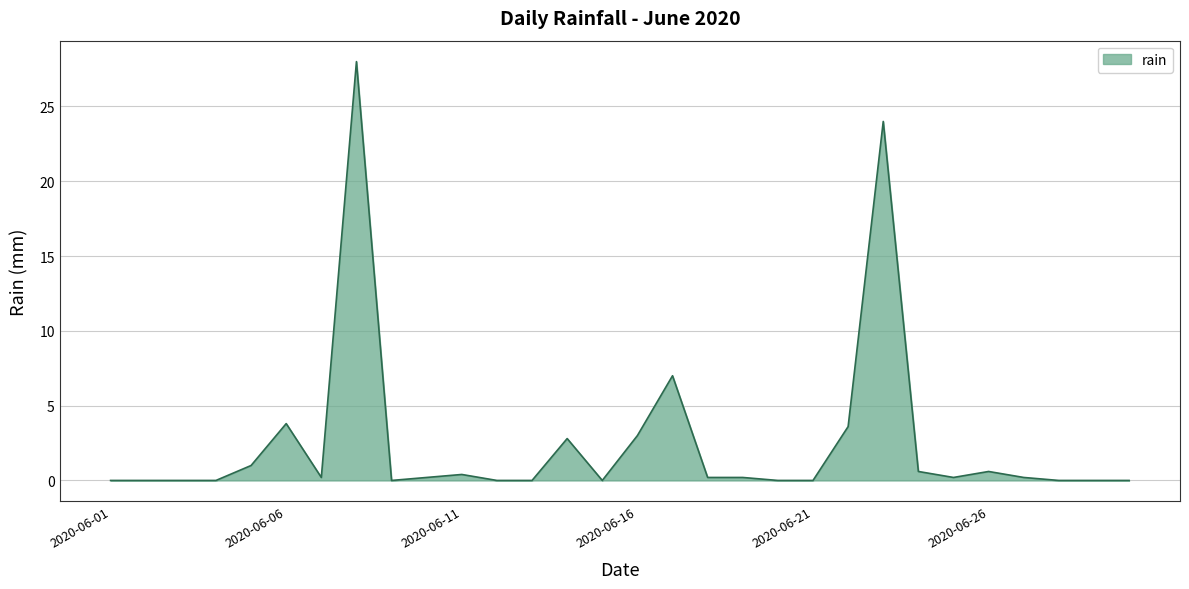

What is the average value?

2.5